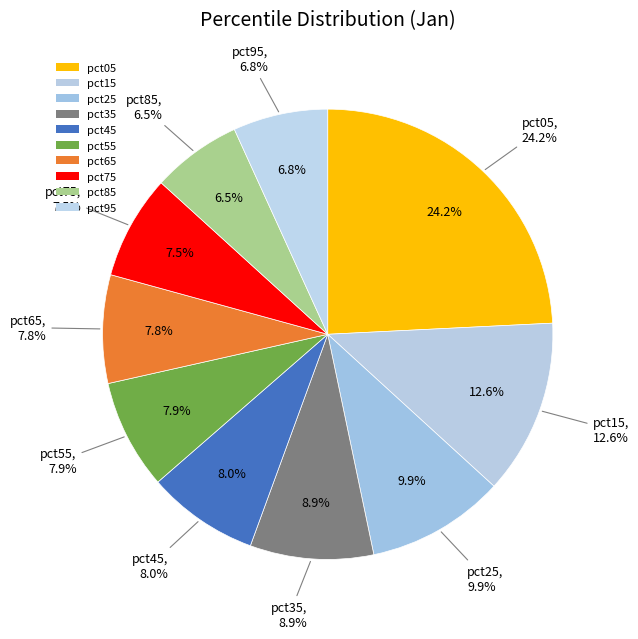

How many segments does this pie chart have?

10